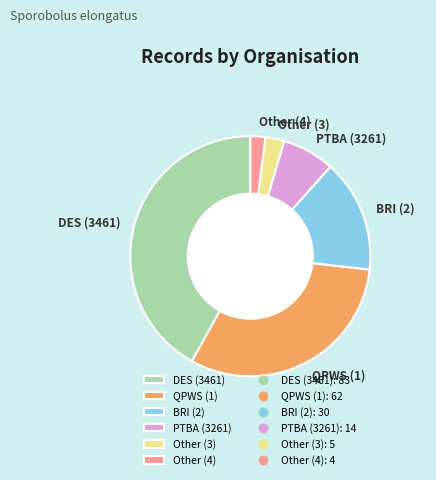

Does QPWS (1) account for over 50% of the chart?

No